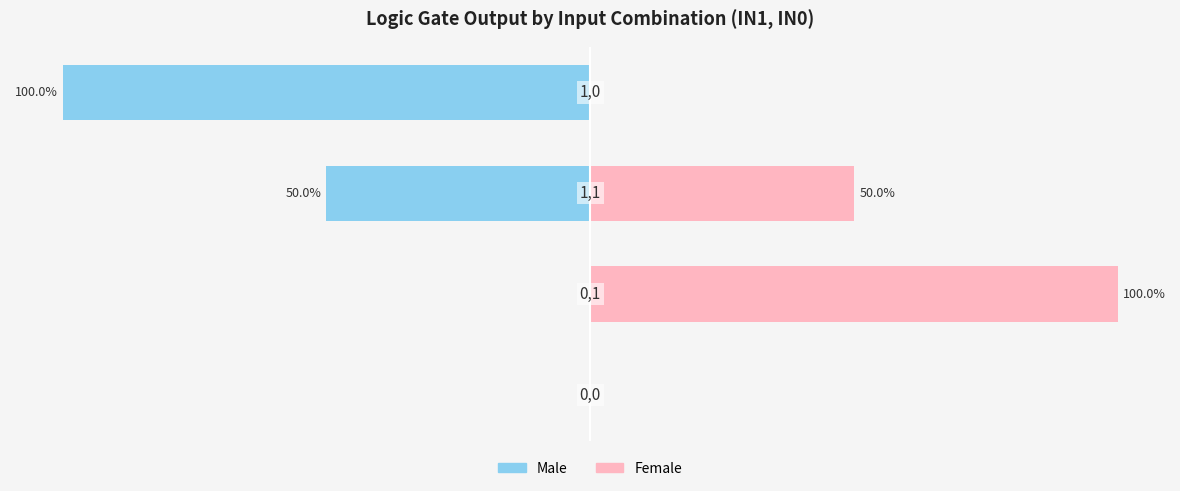

Reading left to right, list all the values displayed in this chart.

Male: 0	0	-50	-100
Female: 0	100	50	0